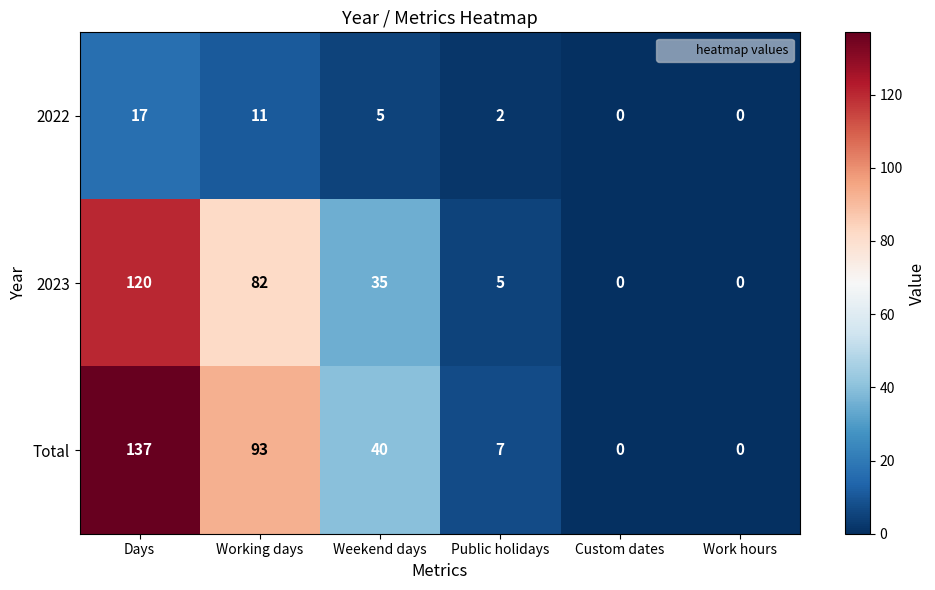

How many distinct data groups are displayed?

3